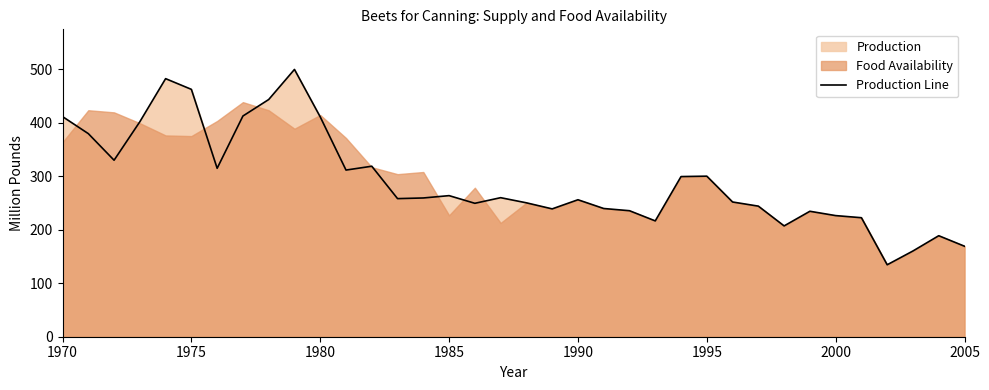

Is it true that Production Line equals 457.0 at 1995?

False